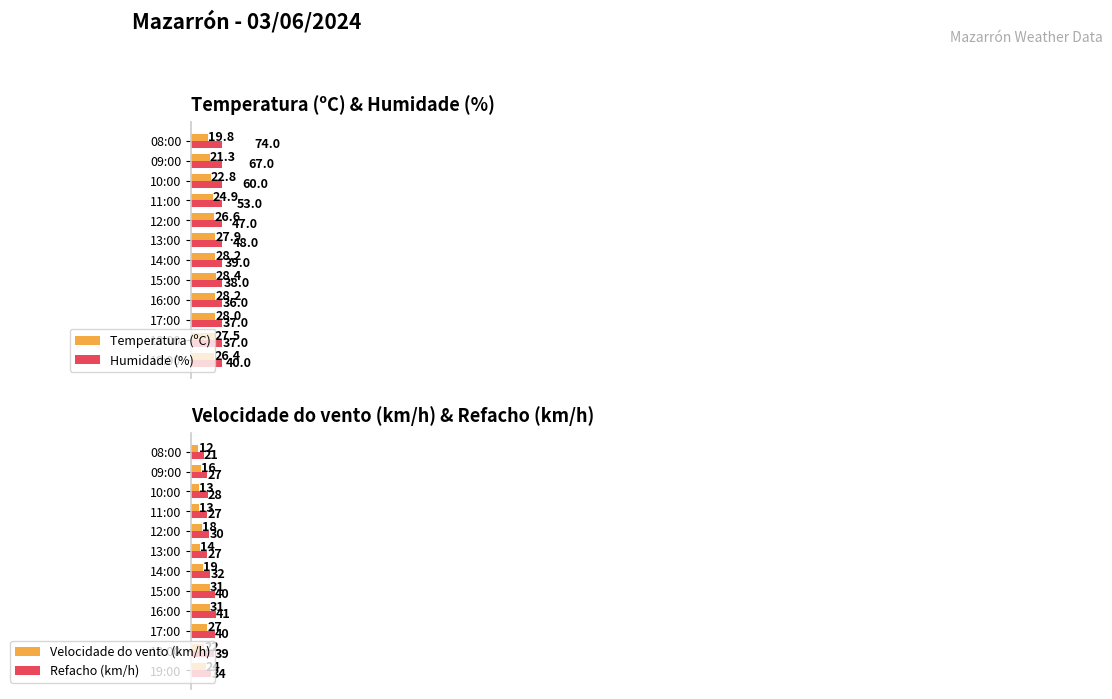

How many data points in Refacho (km/h) are above 32?

5